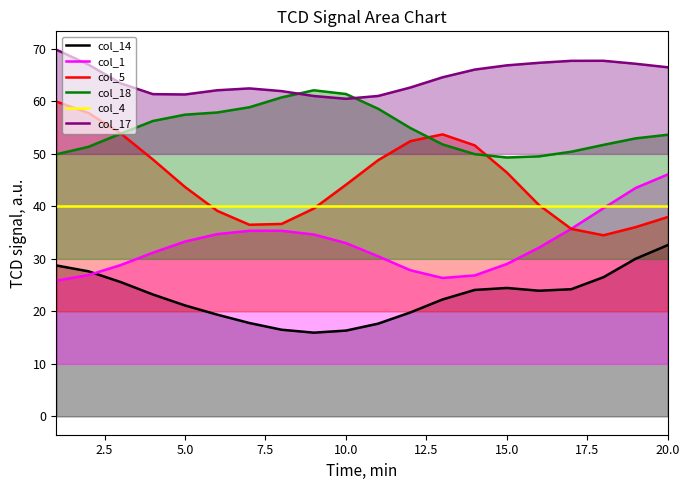

Which series has the widest spread of values?

col_5